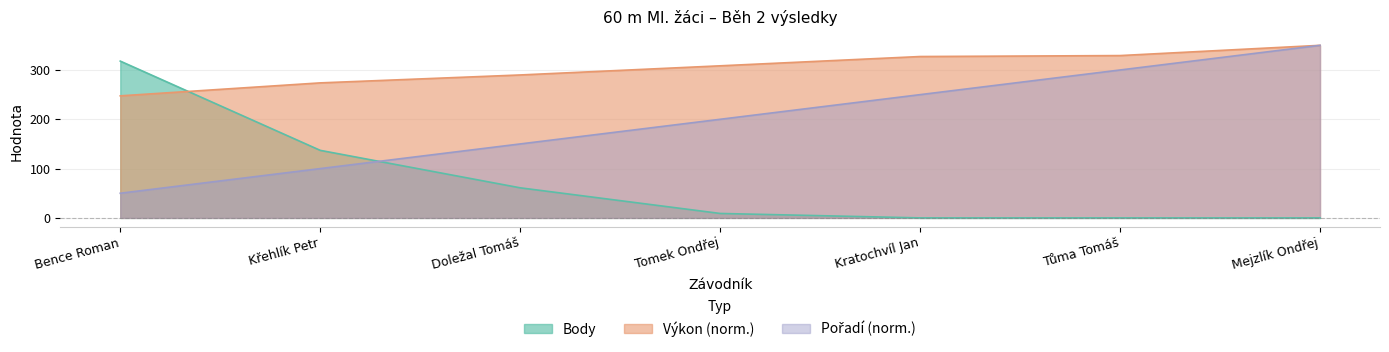

Is it true that Pořadí equals 50.0 at Bence Roman?

True